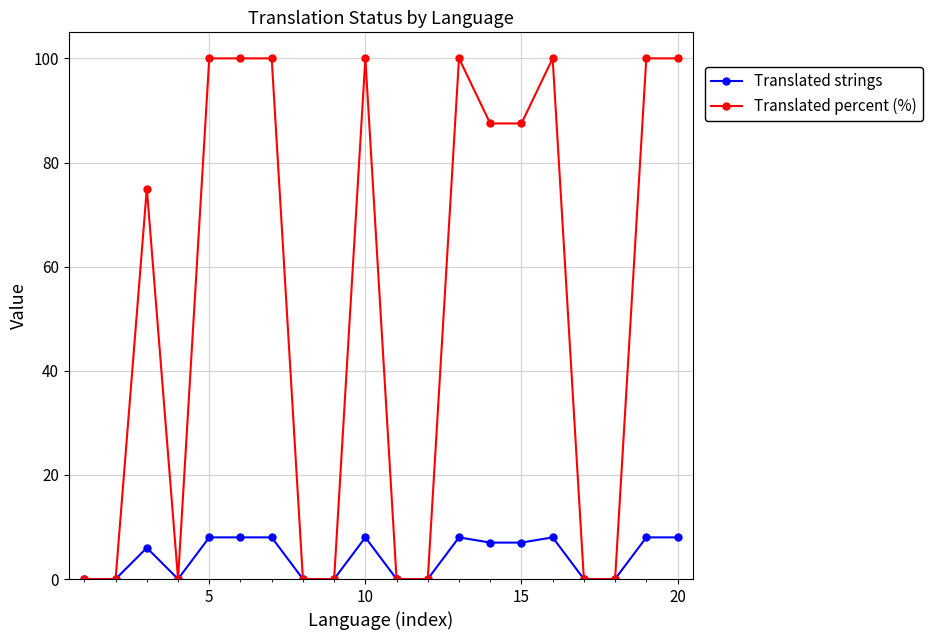

Count the number of categories in the chart.

20